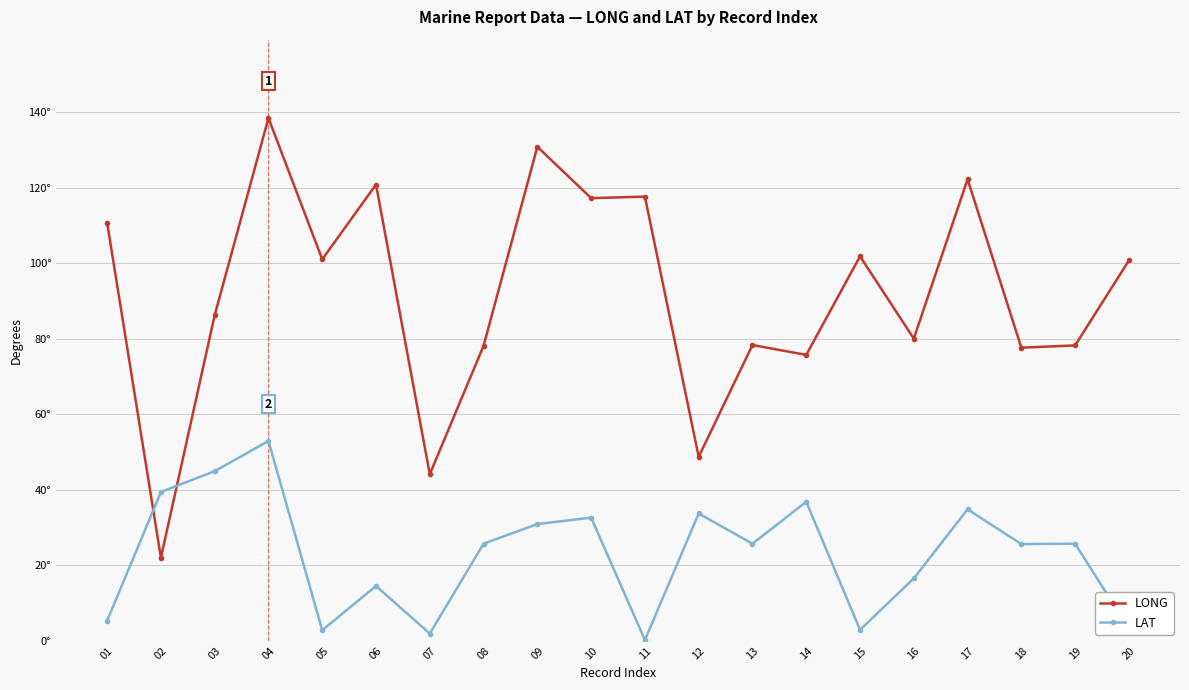

What are all the series names shown in the legend?

LONG, LAT